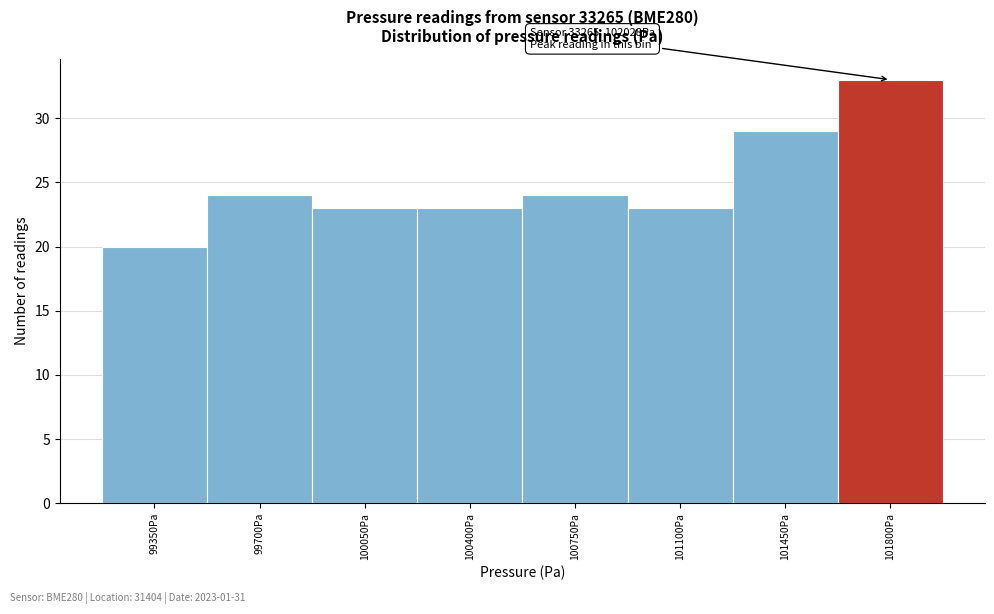

Reading left to right, what are all the values shown in this chart?

20	24	23	23	24	23	29	33